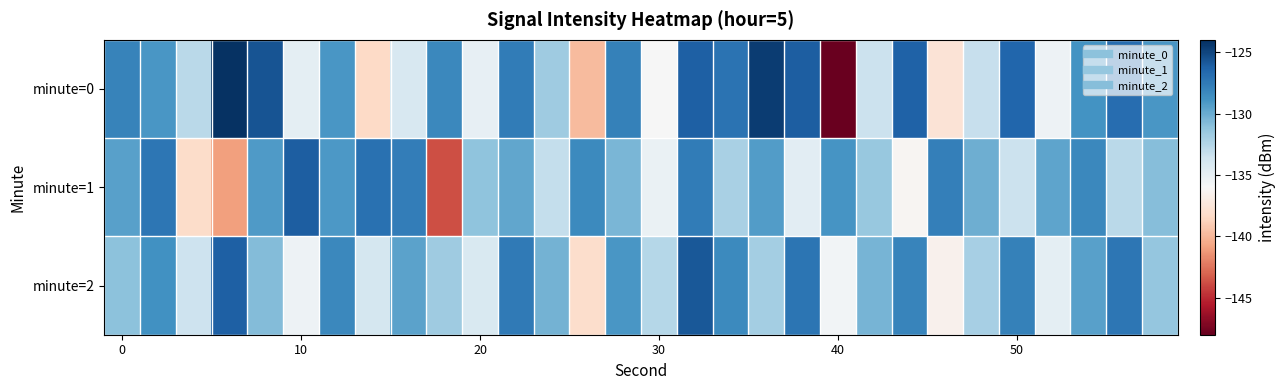

How many distinct data groups are displayed?

3